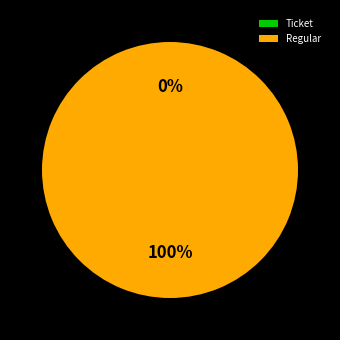

What percentage is the Regular (index 12) slice, to the nearest percent?

100%